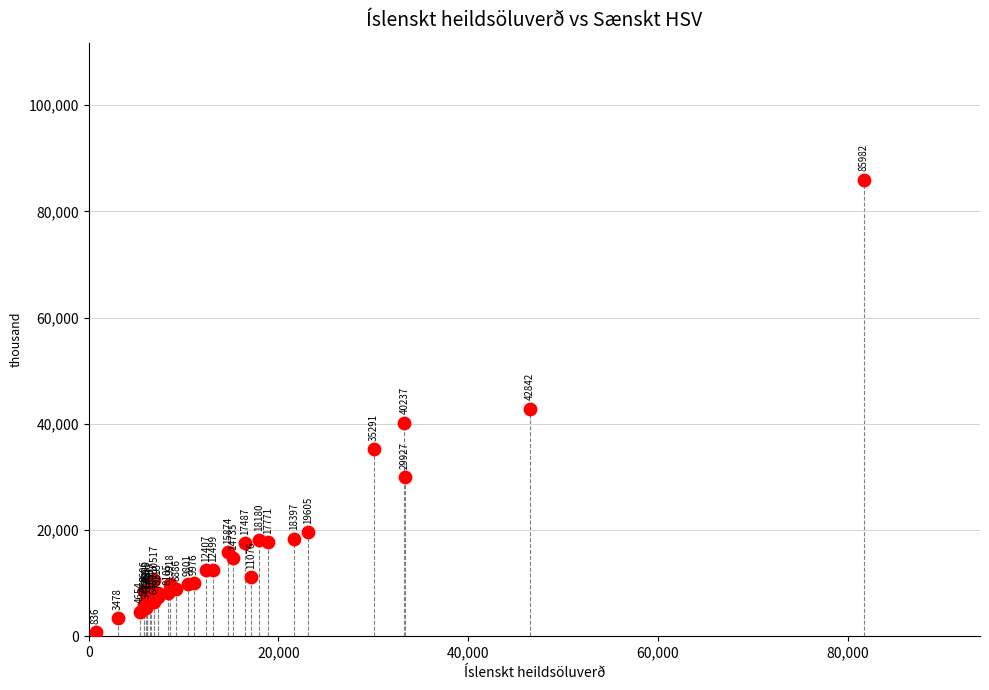

What Y value in the scatter plot is closest to 43408?

42841.9